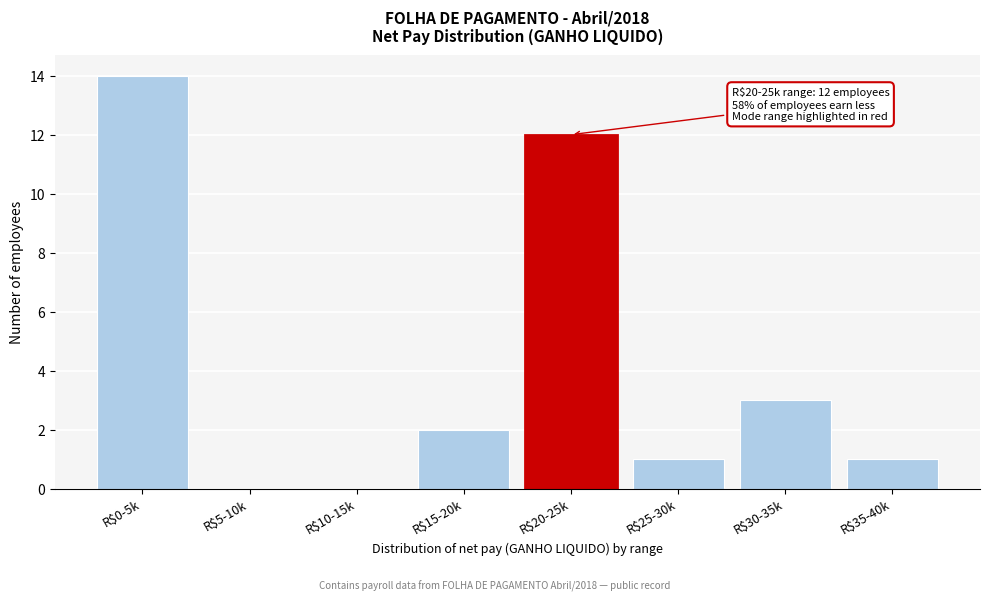

At which label is the value closest to 7?

R$30-35k